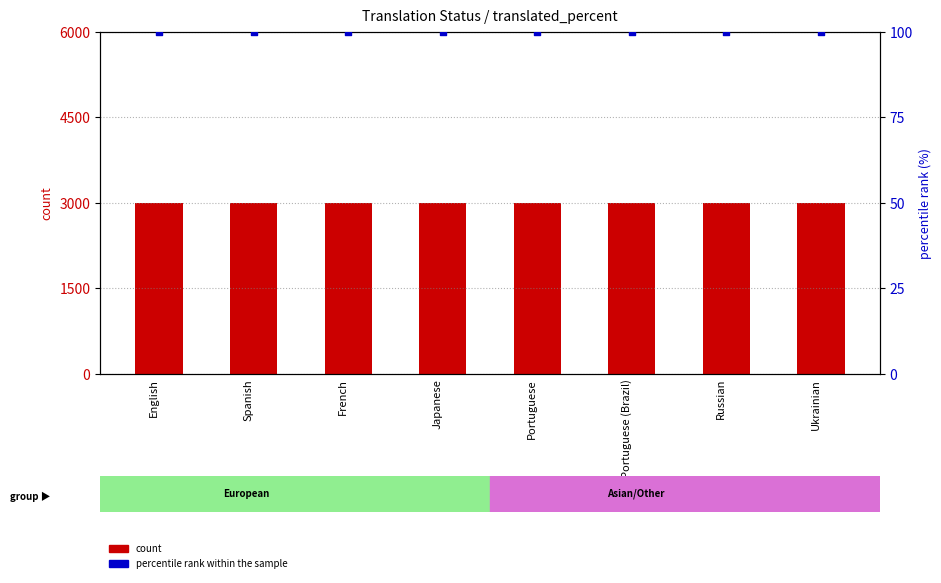

Is the value of count at Portuguese greater than the value of percentile rank within the sample at English?

Yes